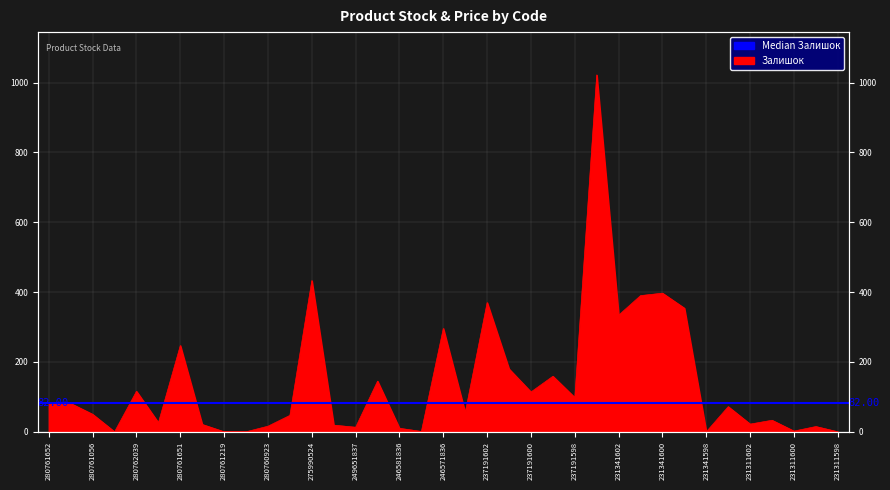

What is the greatest value displayed?

1022